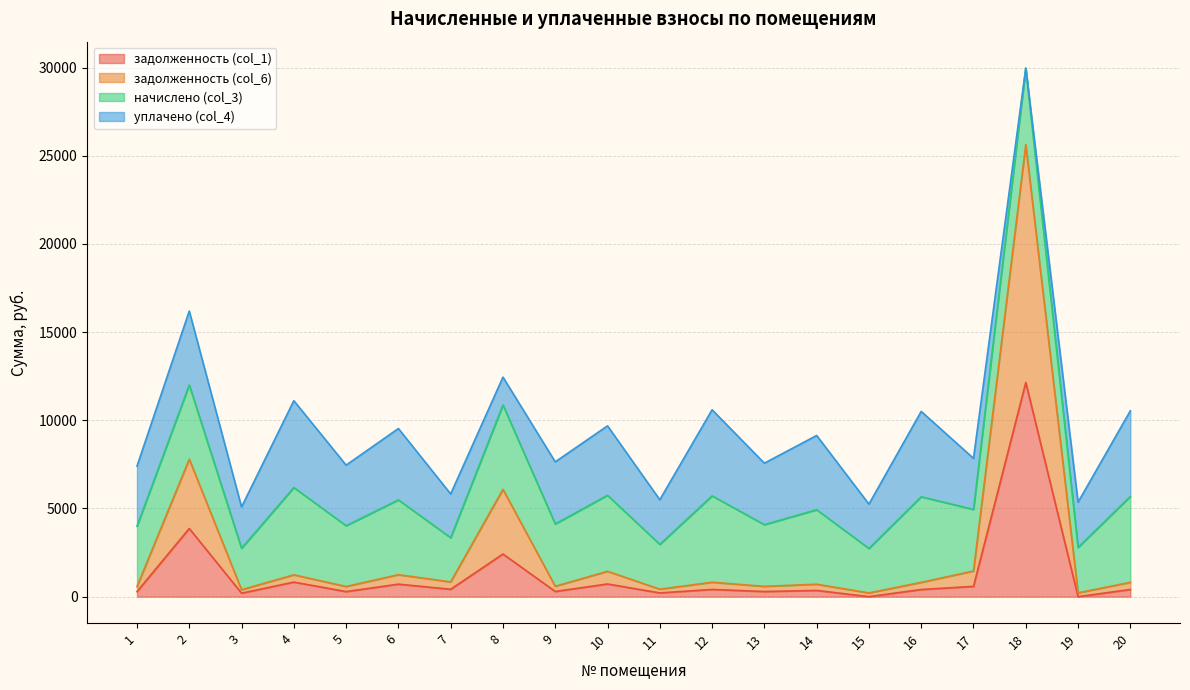

How many lines are shown in the chart?

4